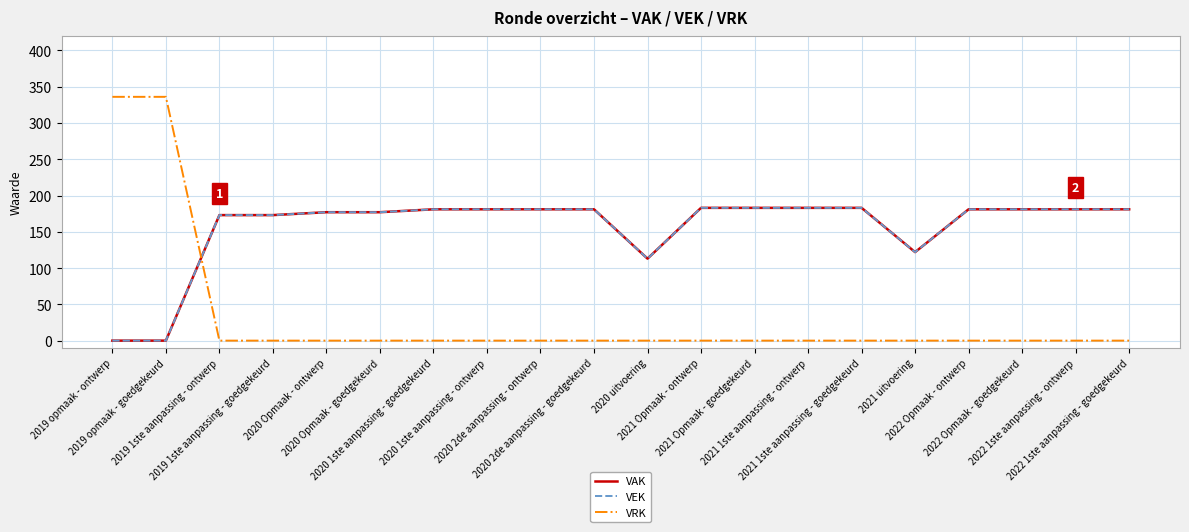

What is the total value across all series at 2022 Opmaak - ontwerp?

362